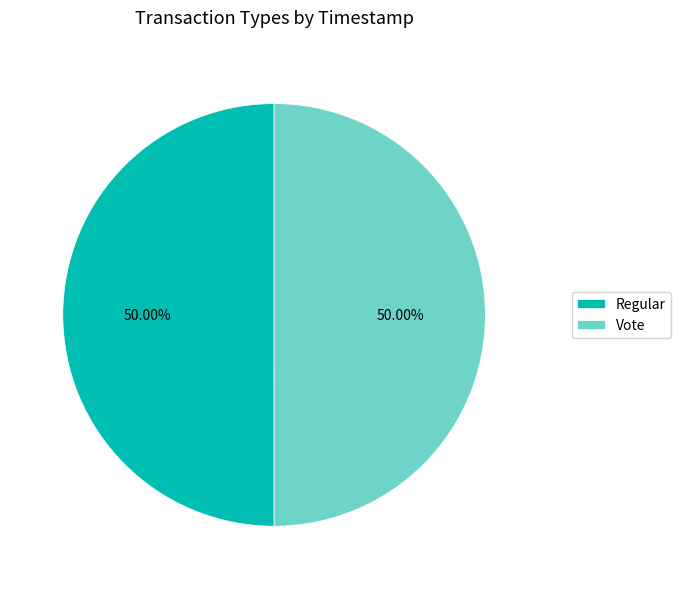

The Vote slice represents 50% of the pie. True or false?

True